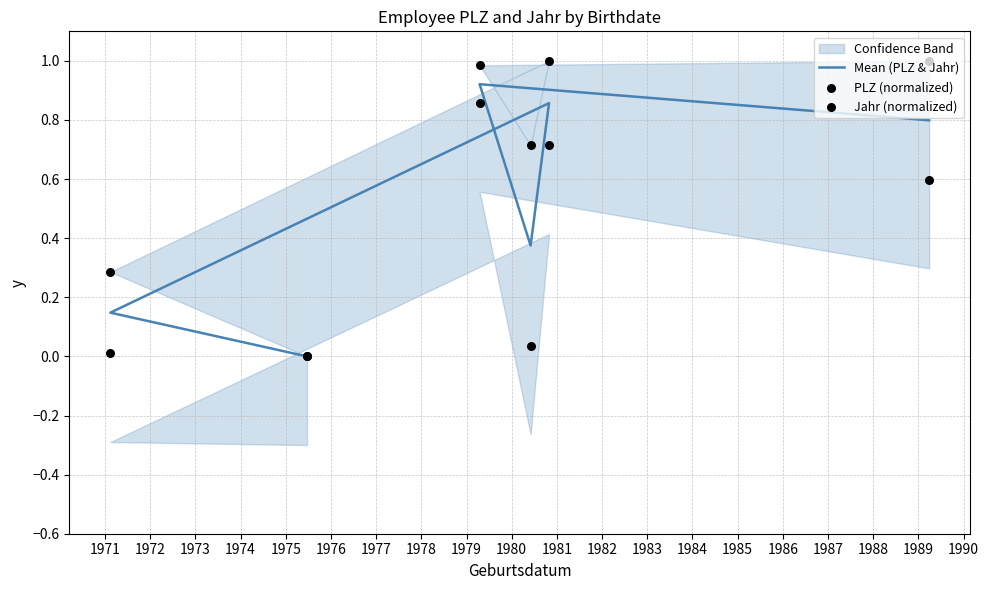

Which series has the largest total across all categories?

Jahr (normalized)